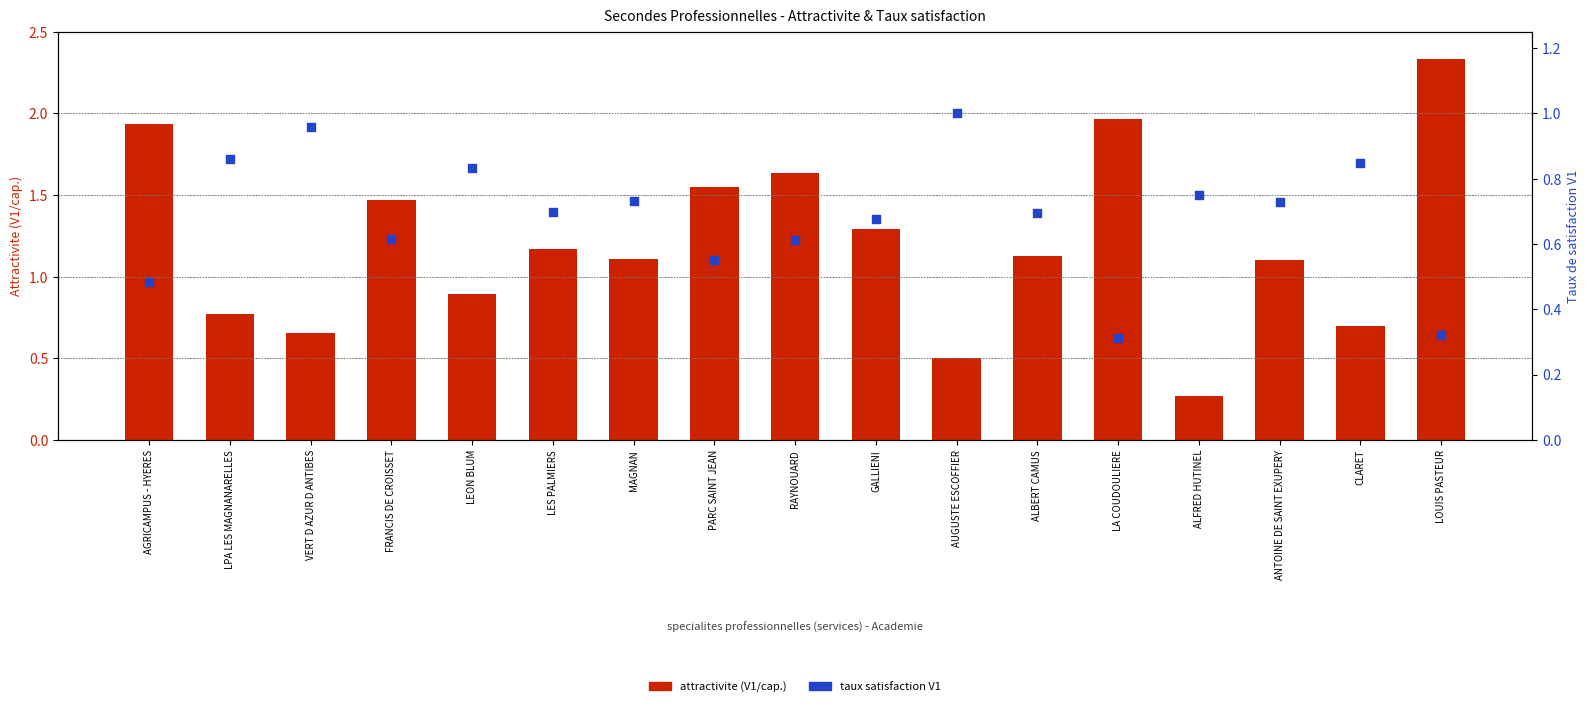

What are all the series names shown in the legend?

Attractivite (V1/cap.), Taux satisfaction V1